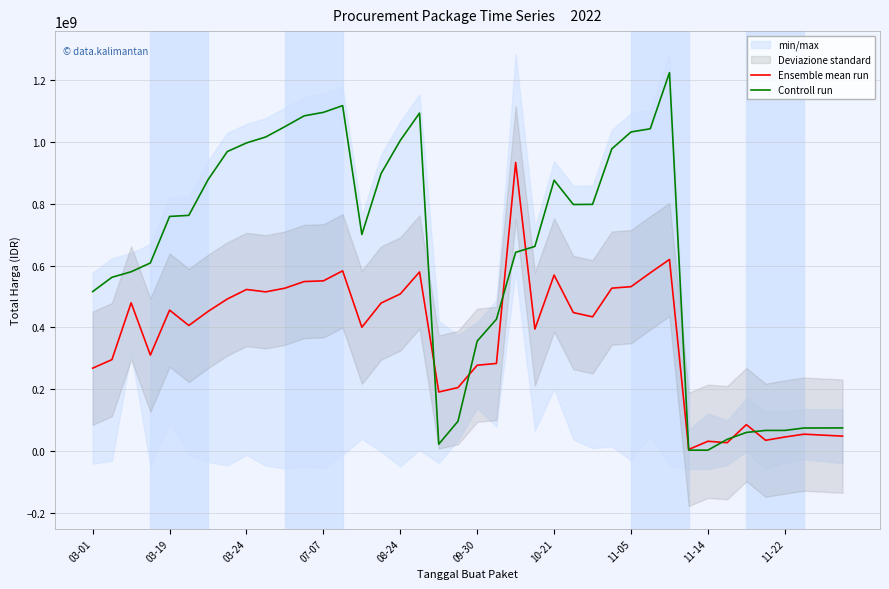

The Ensemble mean run series shows 179060191.4 at 17. True or false?

False